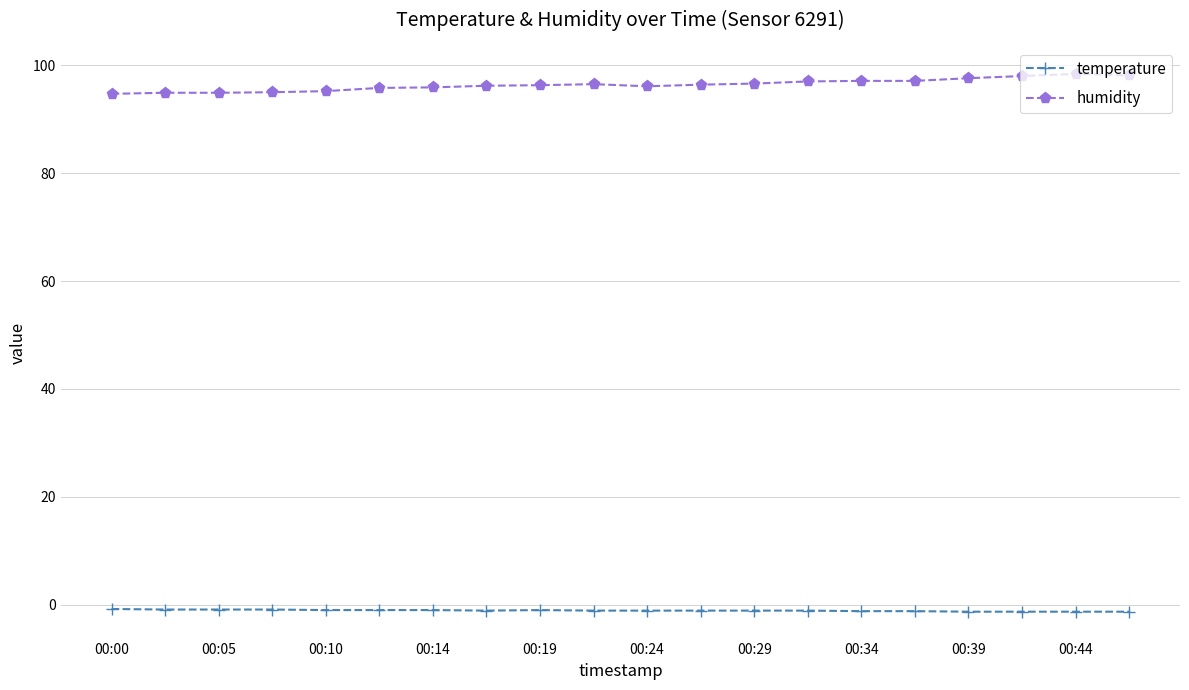

At how many categories does at least one series exceed 48?

20